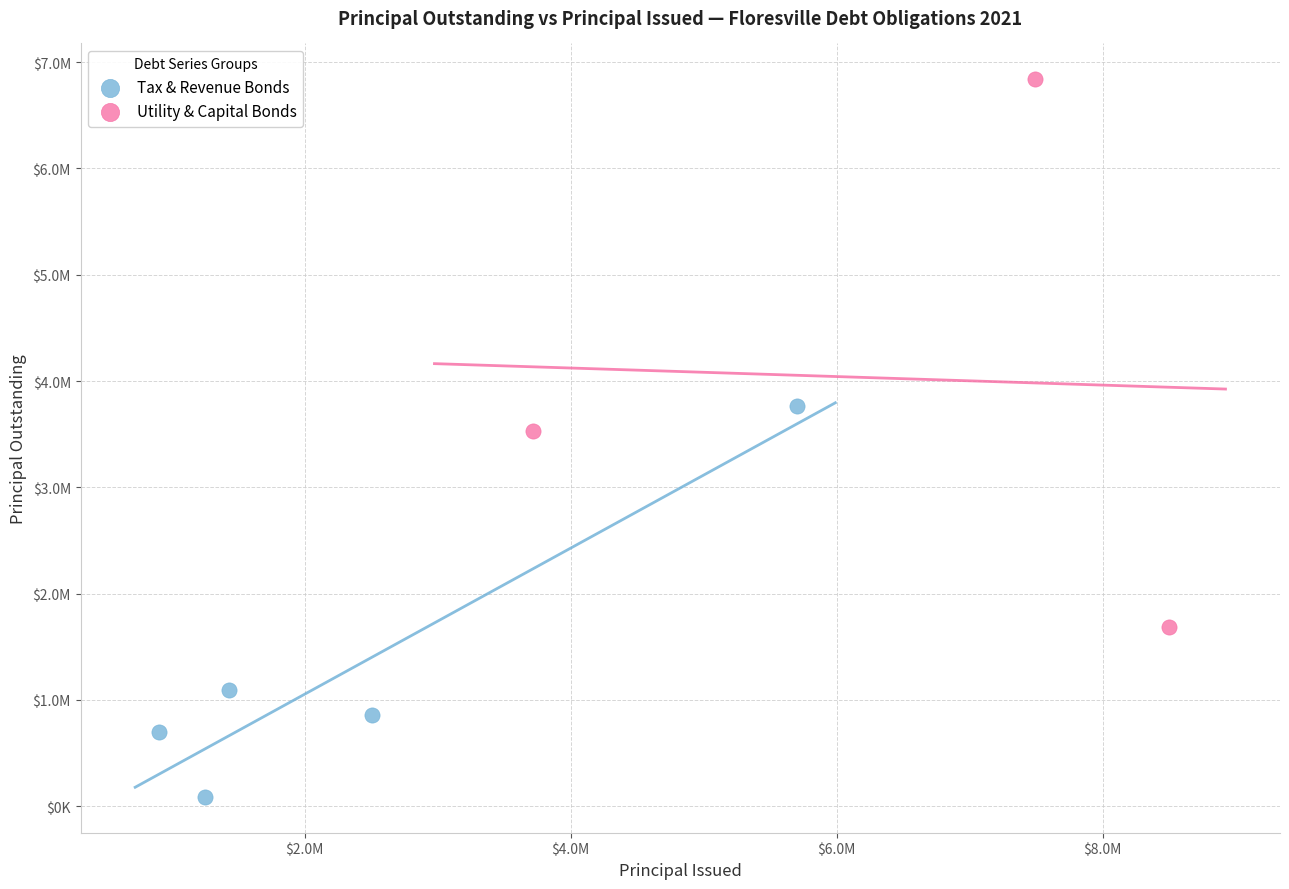

Which series reaches the maximum Y coordinate?

Utility & Capital Bonds